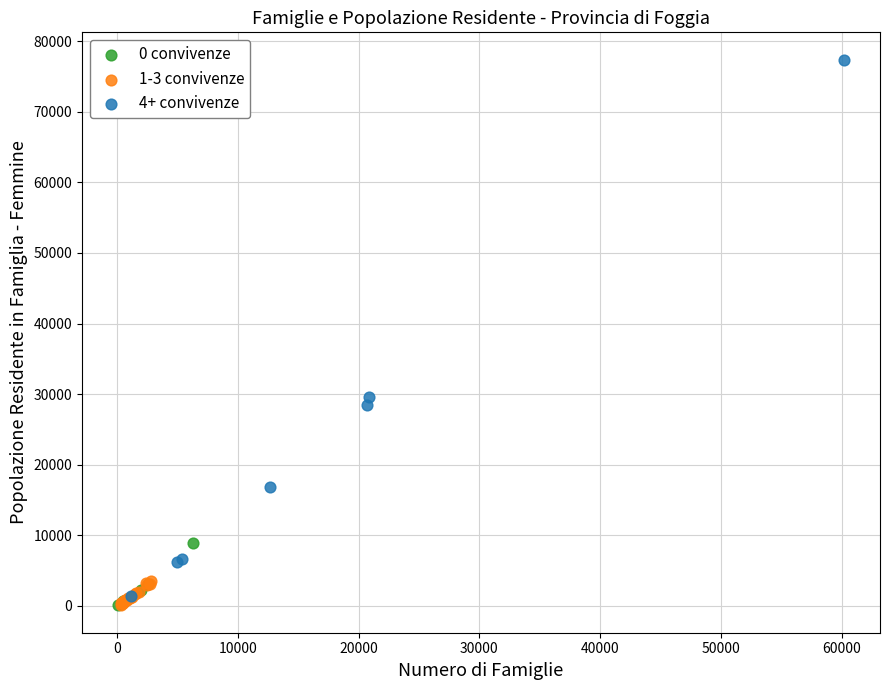

Which series reaches the maximum Y coordinate?

4+ convivenze